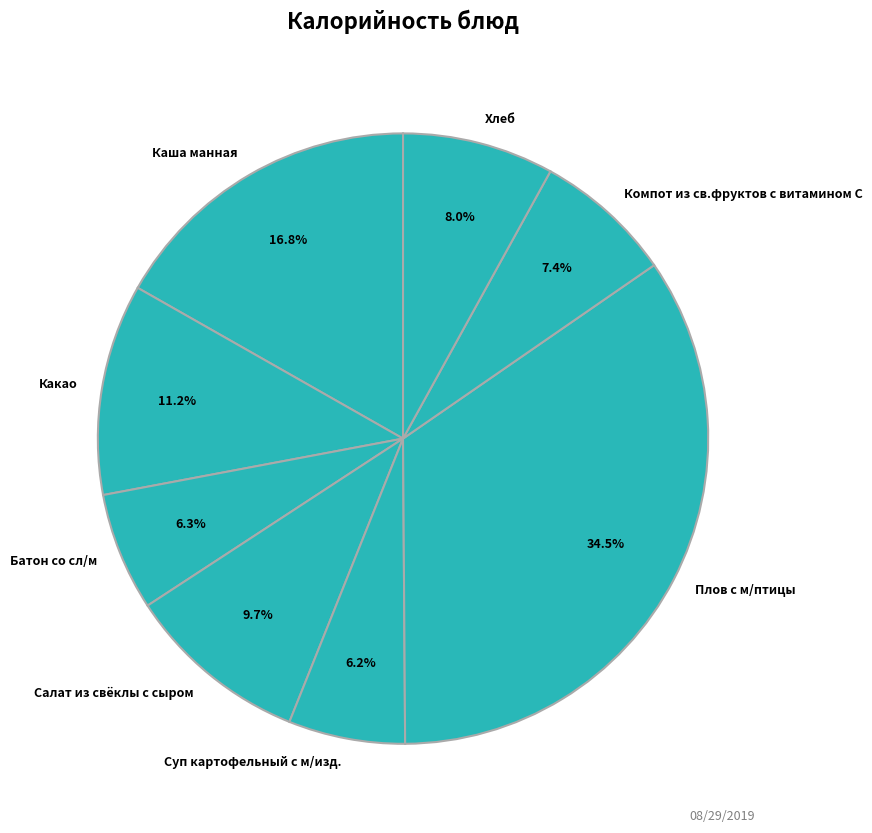

Combined, do Каша манная and Батон со сл/м account for over 50%?

No